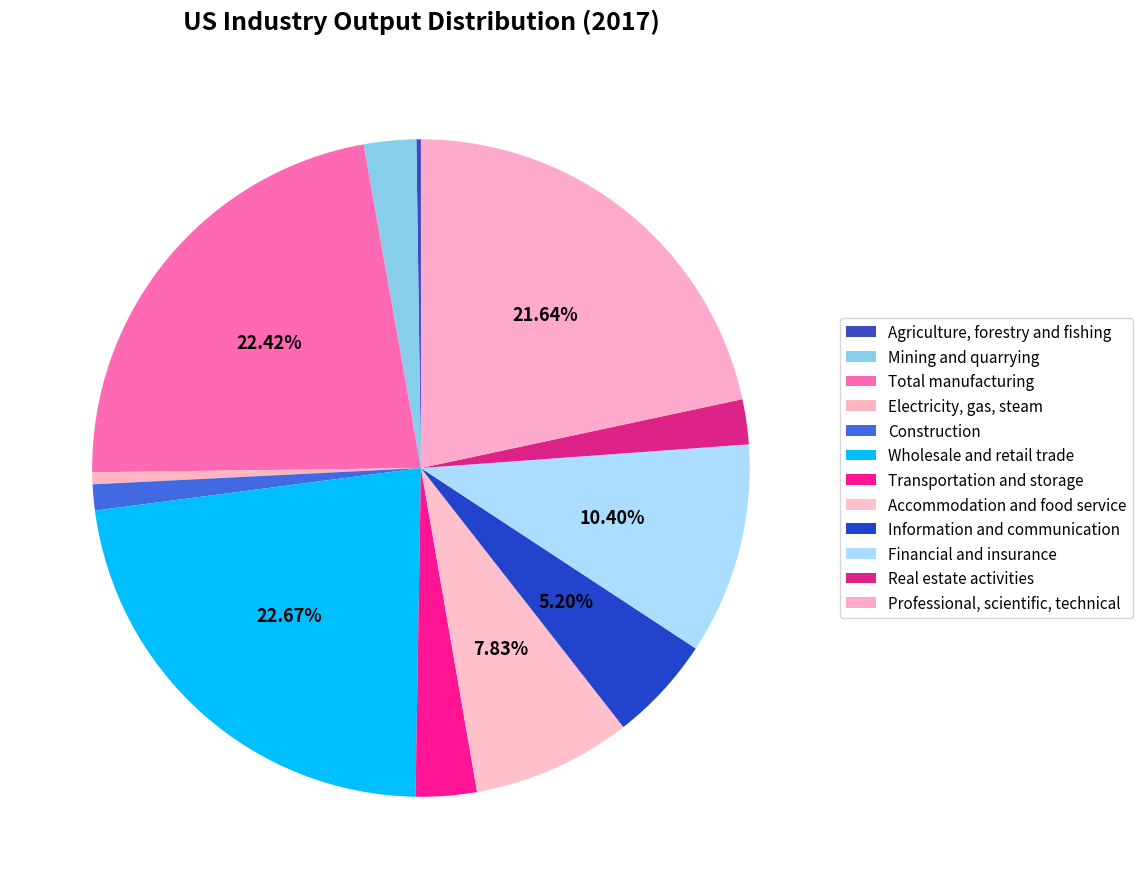

What is the largest slice in the pie chart?

Wholesale and retail trade